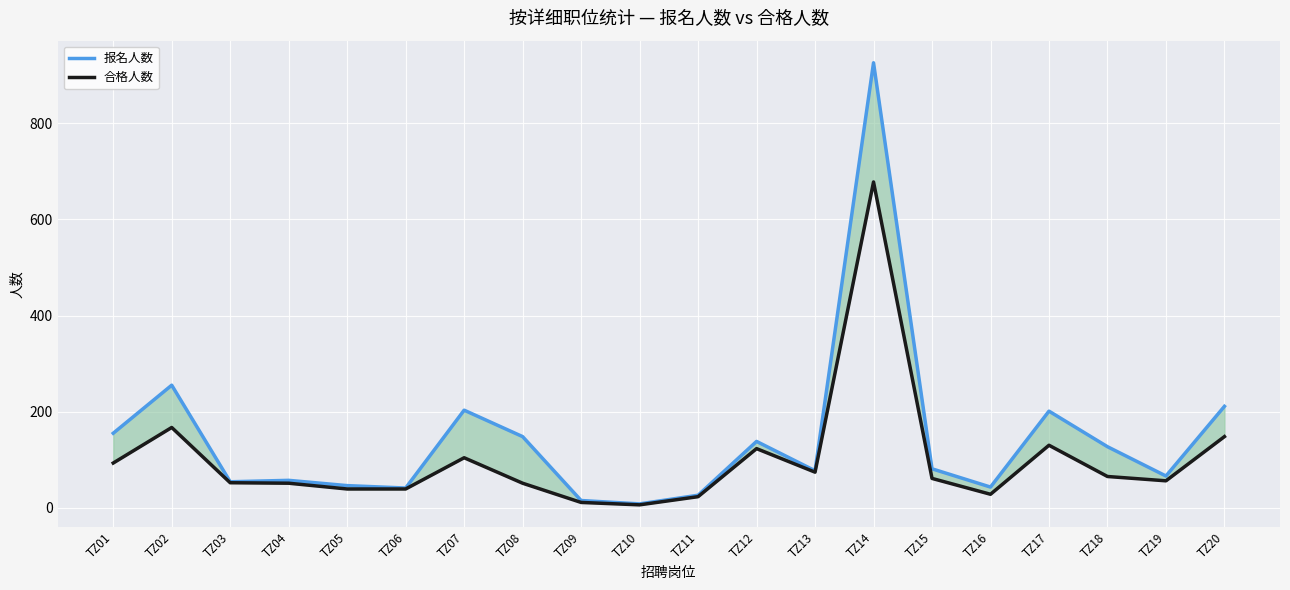

In 合格人数, how many points are lower than both neighbors (excluding endpoints)?

4